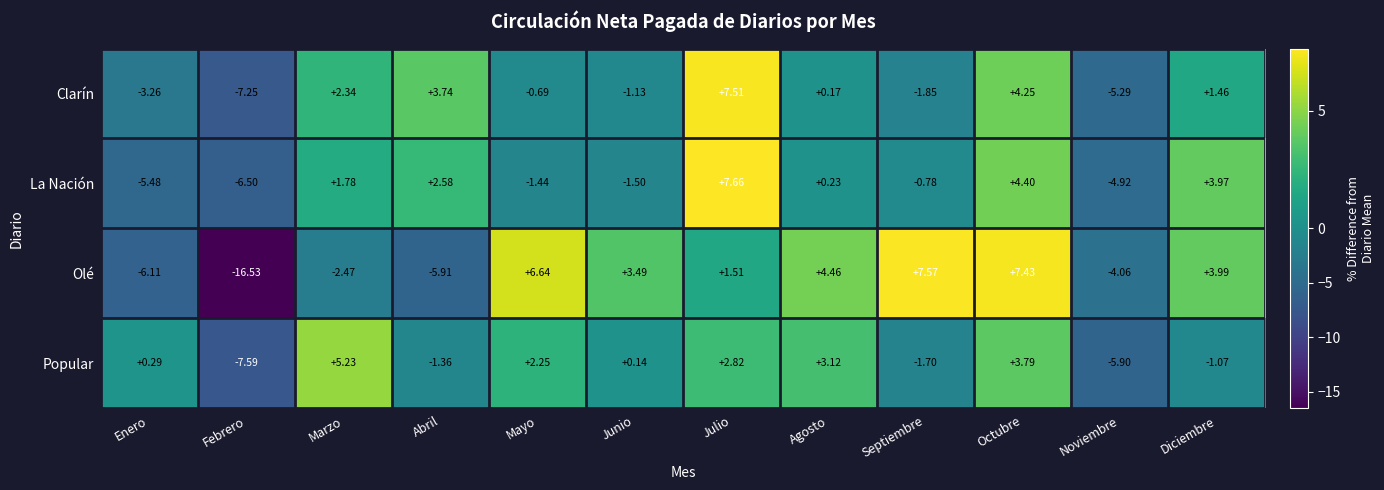

At which label is Popular closest to -1?

Diciembre